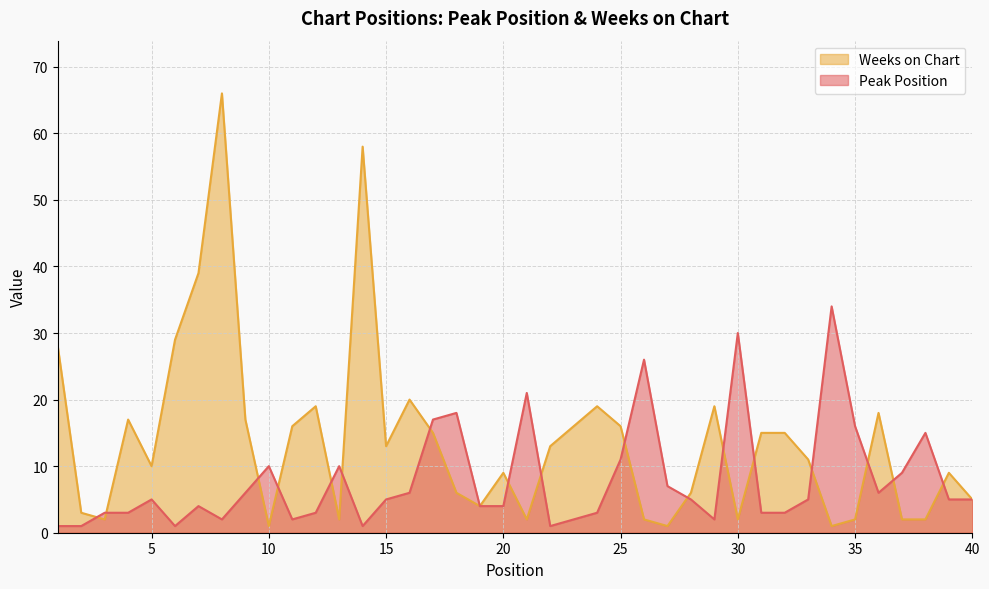

What is the smallest value displayed?

1